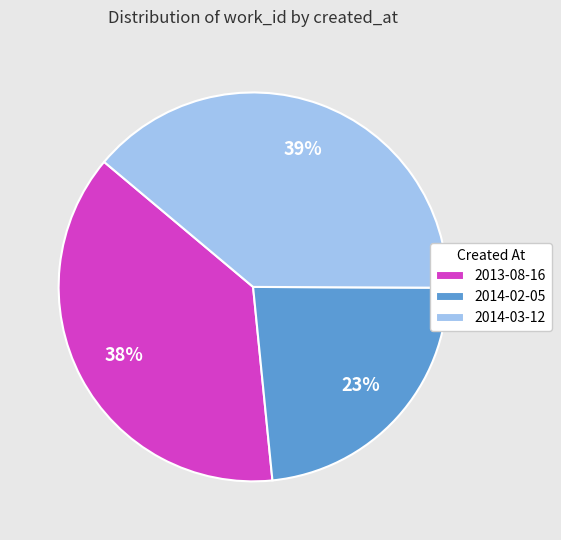

Do 2013-08-16 and 2014-03-12 together represent more than half of the pie?

Yes